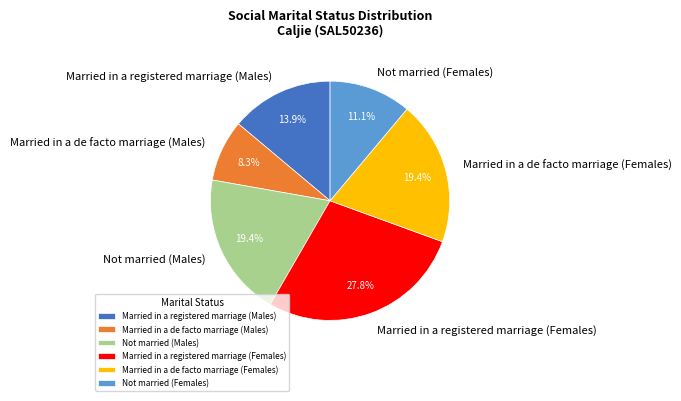

True or false: Not married (Females) accounts for 11% of the total.

True